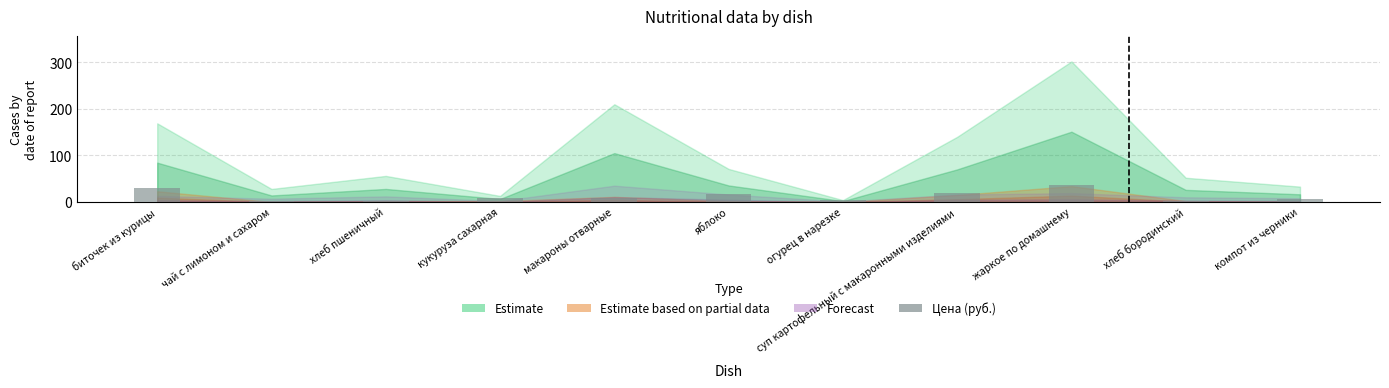

What is the label of the 1st bar from the right?

компот из черники